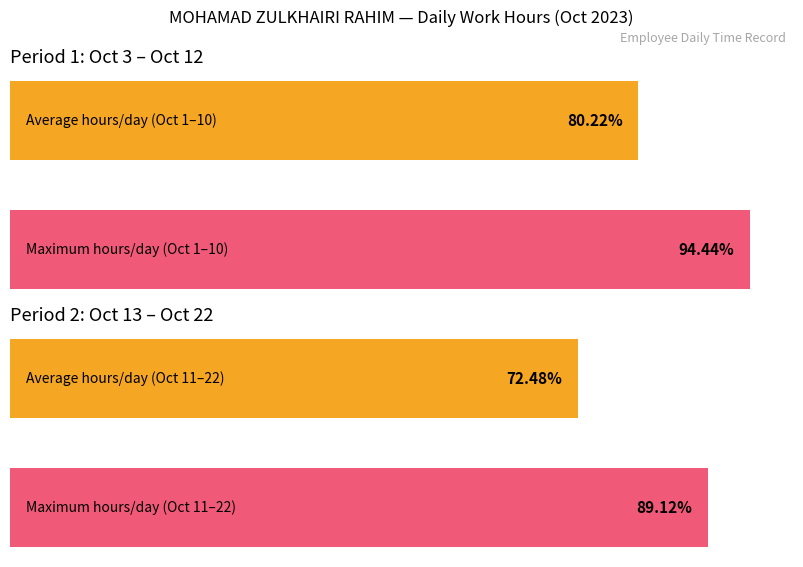

How many bars are there in each group?

2